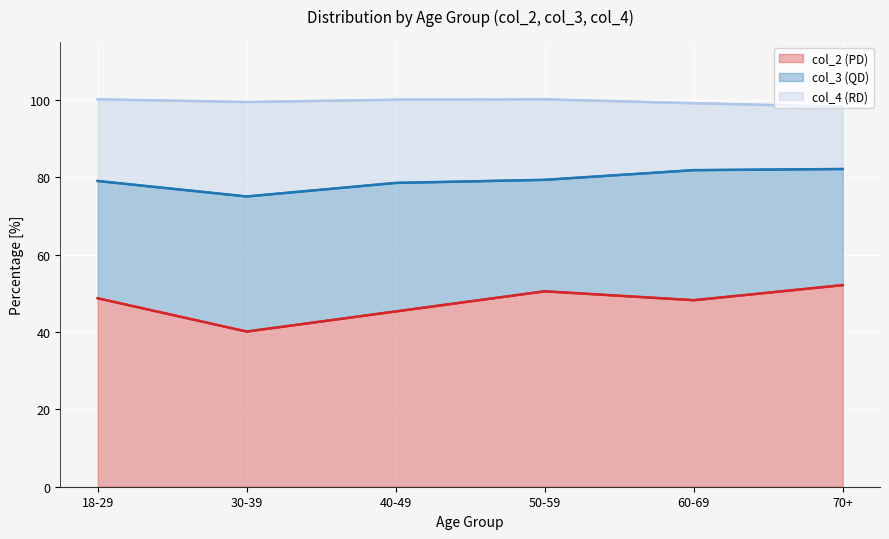

What is the difference between the col_4 (RD) values at 30-39 and 60-69?

7.1